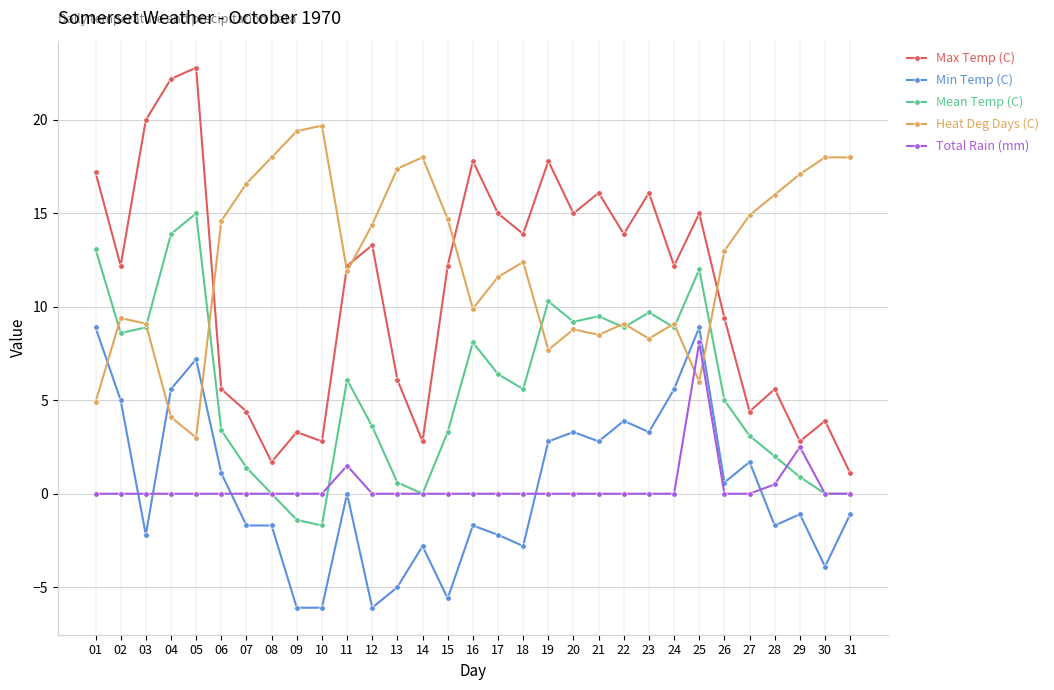

After their last crossing, which series has the higher values: Total Rain (mm) or Heat Deg Days (C)?

Heat Deg Days (C)